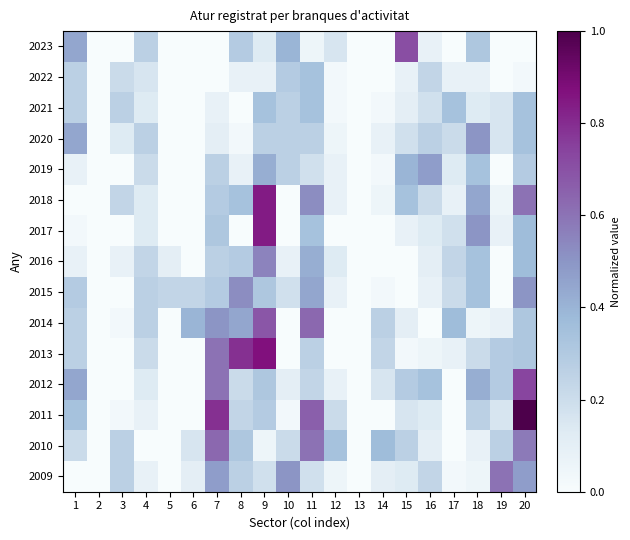

What is the difference between the highest and lowest values at 8?

0.8